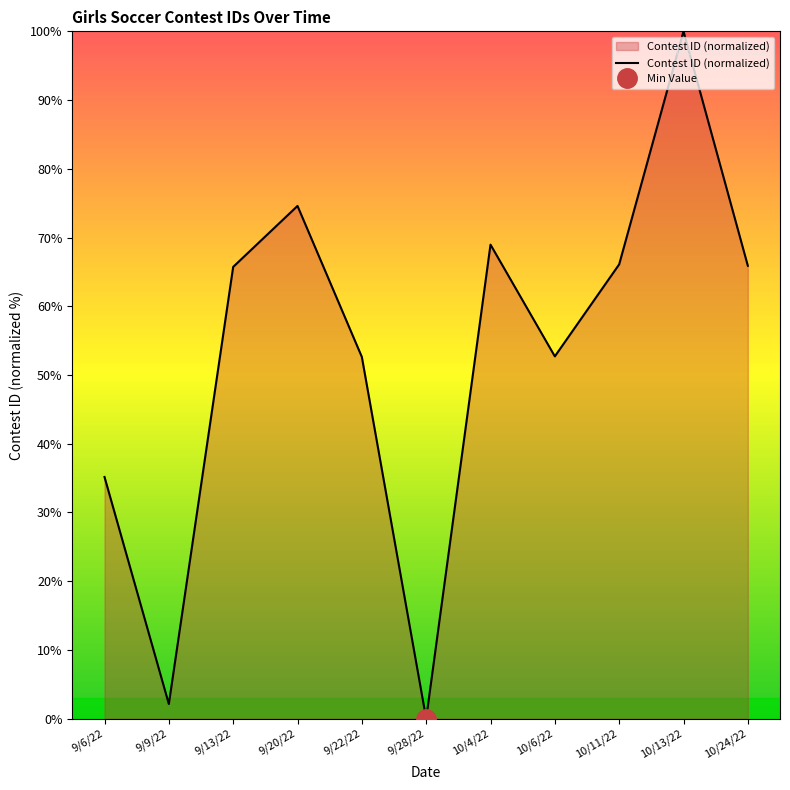

Between 10/4/22 and 9/6/22, which is larger?

10/4/22